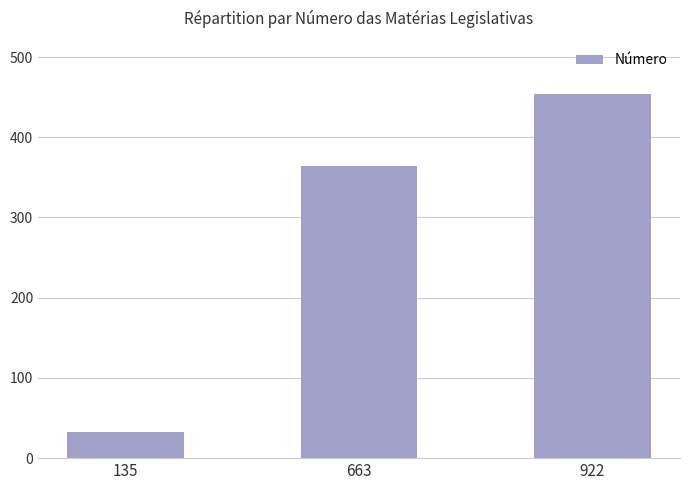

True or false: the data shows 364 at 663.

True